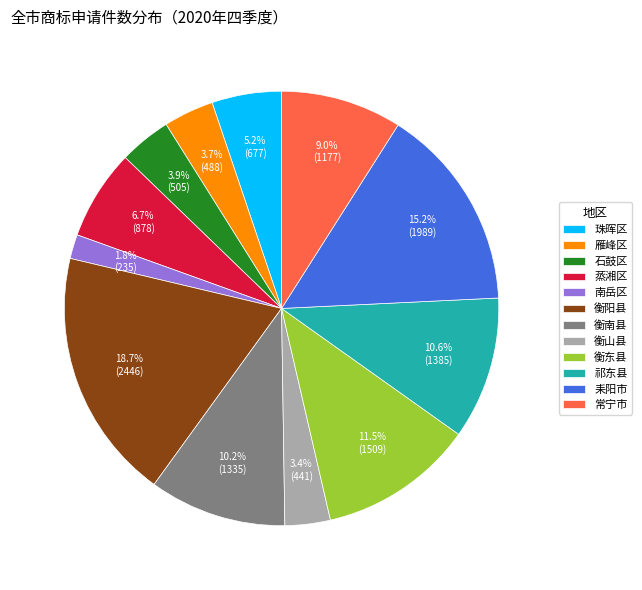

How many slices are in this pie chart?

12